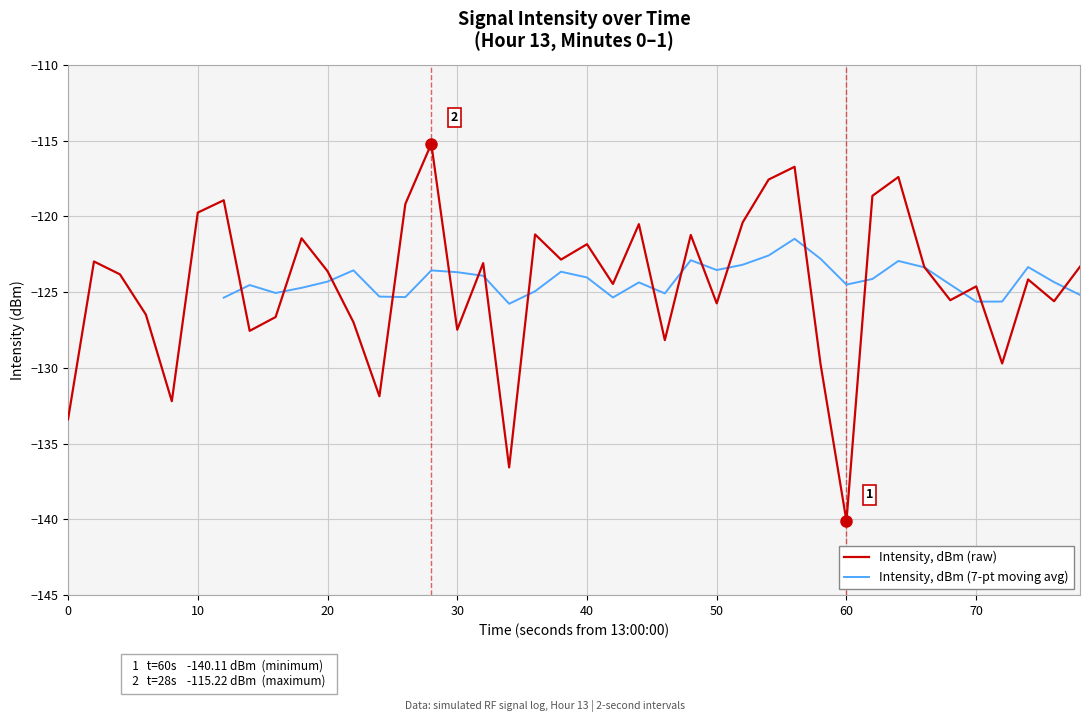

Which category has the lowest value in the Intensity, dBm (raw) series?

60